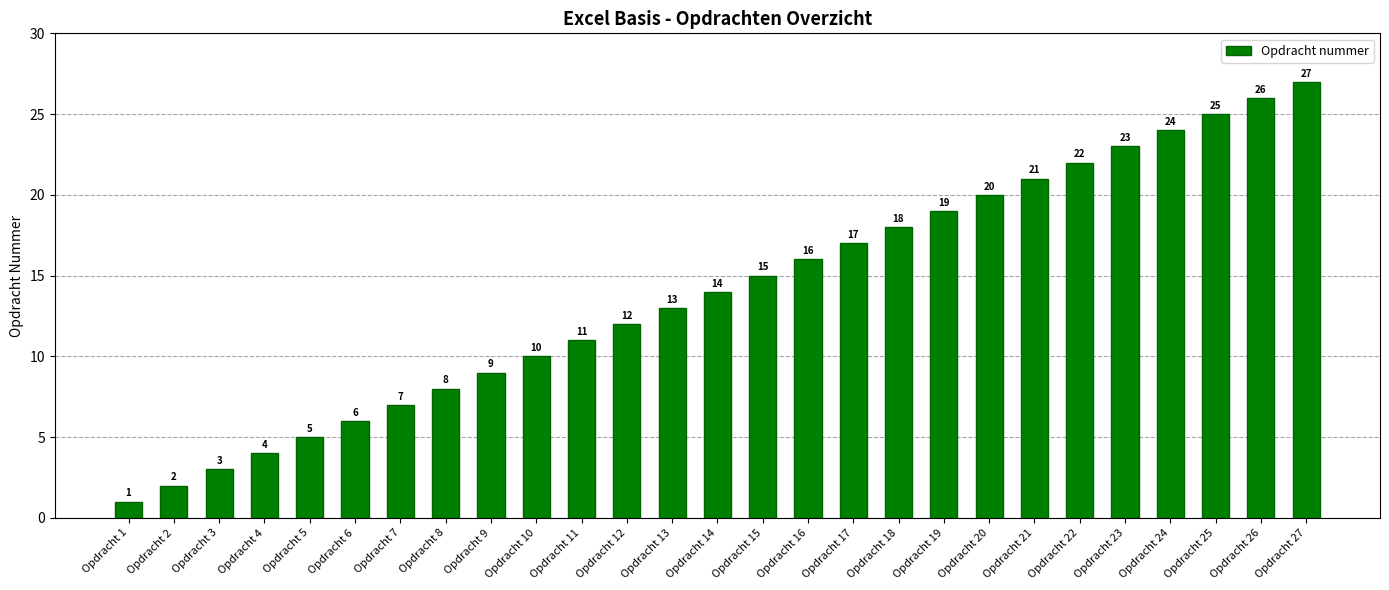

Which has a higher value, Opdracht 18 or Opdracht 7?

Opdracht 18